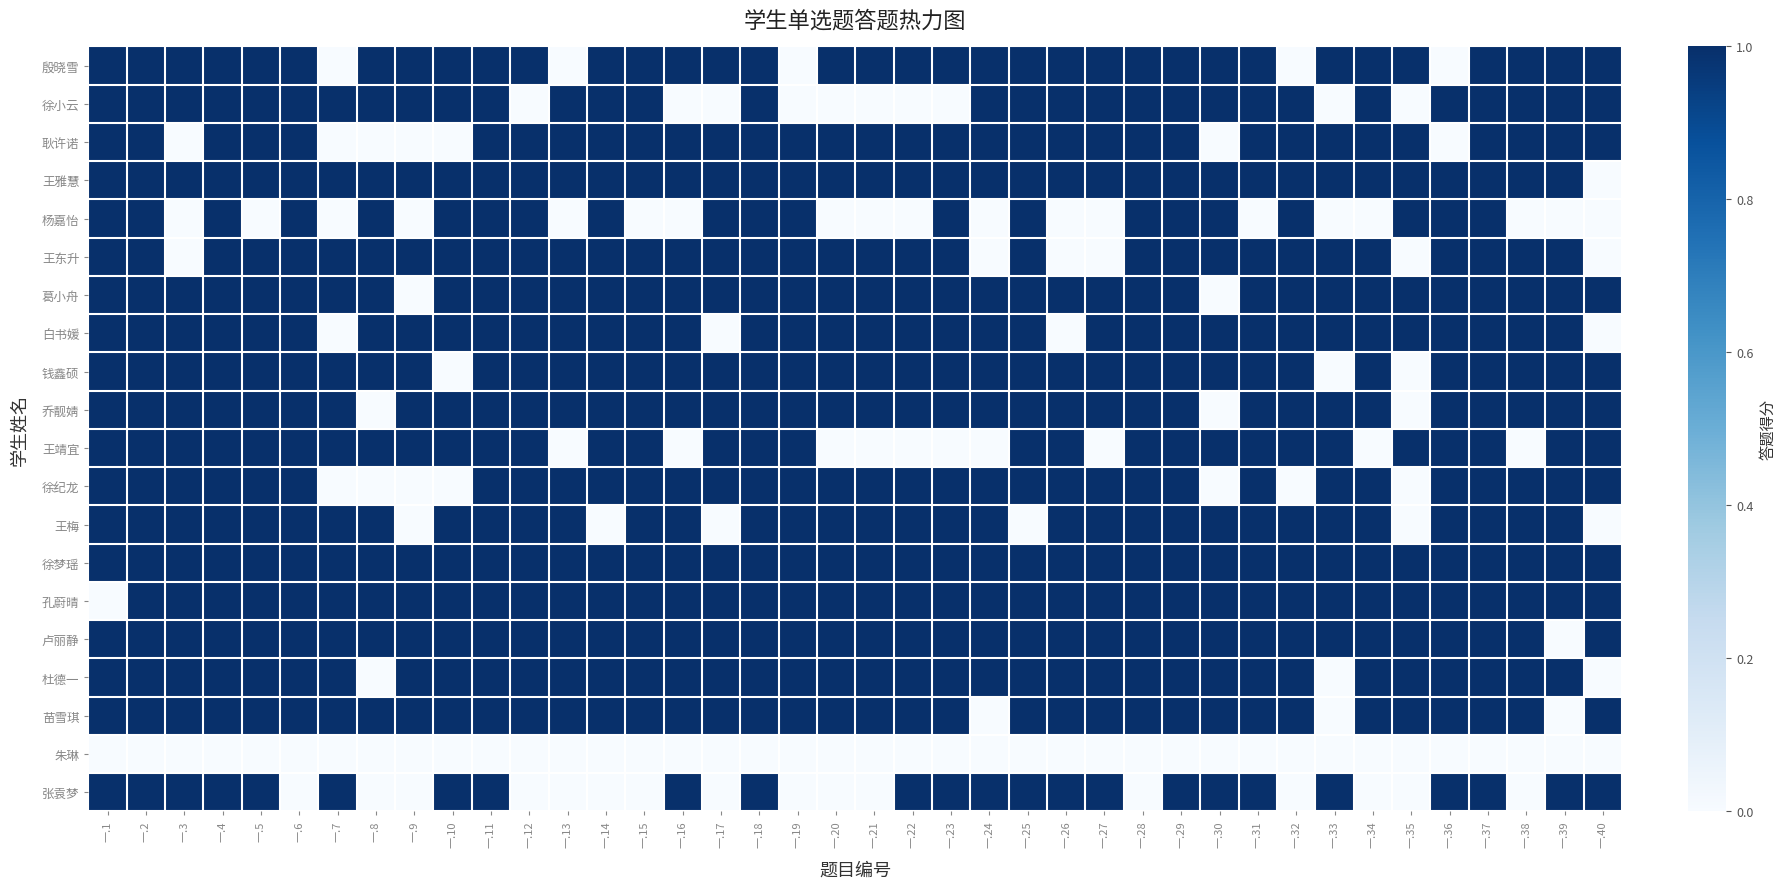

Reading left to right, what are all the values shown in this chart?

殷晓雪: 一.1=1	一.2=1	一.3=1	一.4=1	一.5=1	一.6=1	一.7=0	一.8=1	一.9=1	一.10=1	一.11=1	一.12=1	一.13=0	一.14=1	一.15=1	一.16=1	一.17=1	一.18=1	一.19=0	一.20=1	一.21=1	一.22=1	一.23=1	一.24=1	一.25=1	一.26=1	一.27=1	一.28=1	一.29=1	一.30=1	一.31=1	一.32=0	一.33=1	一.34=1	一.35=1	一.36=0	一.37=1	一.38=1	一.39=1	一.40=1
徐小云: 一.1=1	一.2=1	一.3=1	一.4=1	一.5=1	一.6=1	一.7=1	一.8=1	一.9=1	一.10=1	一.11=1	一.12=0	一.13=1	一.14=1	一.15=1	一.16=0	一.17=0	一.18=1	一.19=0	一.20=0	一.21=0	一.22=0	一.23=0	一.24=1	一.25=1	一.26=1	一.27=1	一.28=1	一.29=1	一.30=1	一.31=1	一.32=1	一.33=0	一.34=1	一.35=0	一.36=1	一.37=1	一.38=1	一.39=1	一.40=1
耿许诺: 一.1=1	一.2=1	一.3=0	一.4=1	一.5=1	一.6=1	一.7=0	一.8=0	一.9=0	一.10=0	一.11=1	一.12=1	一.13=1	一.14=1	一.15=1	一.16=1	一.17=1	一.18=1	一.19=1	一.20=1	一.21=1	一.22=1	一.23=1	一.24=1	一.25=1	一.26=1	一.27=1	一.28=1	一.29=1	一.30=0	一.31=1	一.32=1	一.33=1	一.34=1	一.35=1	一.36=0	一.37=1	一.38=1	一.39=1	一.40=1
王雅慧: 一.1=1	一.2=1	一.3=1	一.4=1	一.5=1	一.6=1	一.7=1	一.8=1	一.9=1	一.10=1	一.11=1	一.12=1	一.13=1	一.14=1	一.15=1	一.16=1	一.17=1	一.18=1	一.19=1	一.20=1	一.21=1	一.22=1	一.23=1	一.24=1	一.25=1	一.26=1	一.27=1	一.28=1	一.29=1	一.30=1	一.31=1	一.32=1	一.33=1	一.34=1	一.35=1	一.36=1	一.37=1	一.38=1	一.39=1	一.40=0
杨嘉怡: 一.1=1	一.2=1	一.3=0	一.4=1	一.5=0	一.6=1	一.7=0	一.8=1	一.9=0	一.10=1	一.11=1	一.12=1	一.13=0	一.14=1	一.15=0	一.16=0	一.17=1	一.18=1	一.19=1	一.20=0	一.21=0	一.22=0	一.23=1	一.24=0	一.25=1	一.26=0	一.27=0	一.28=1	一.29=1	一.30=1	一.31=0	一.32=1	一.33=0	一.34=0	一.35=1	一.36=1	一.37=1	一.38=0	一.39=0	一.40=0
王东升: 一.1=1	一.2=1	一.3=0	一.4=1	一.5=1	一.6=1	一.7=1	一.8=1	一.9=1	一.10=1	一.11=1	一.12=1	一.13=1	一.14=1	一.15=1	一.16=1	一.17=1	一.18=1	一.19=1	一.20=1	一.21=1	一.22=1	一.23=1	一.24=0	一.25=1	一.26=0	一.27=0	一.28=1	一.29=1	一.30=1	一.31=1	一.32=1	一.33=1	一.34=1	一.35=0	一.36=1	一.37=1	一.38=1	一.39=1	一.40=0
葛小舟: 一.1=1	一.2=1	一.3=1	一.4=1	一.5=1	一.6=1	一.7=1	一.8=1	一.9=0	一.10=1	一.11=1	一.12=1	一.13=1	一.14=1	一.15=1	一.16=1	一.17=1	一.18=1	一.19=1	一.20=1	一.21=1	一.22=1	一.23=1	一.24=1	一.25=1	一.26=1	一.27=1	一.28=1	一.29=1	一.30=0	一.31=1	一.32=1	一.33=1	一.34=1	一.35=1	一.36=1	一.37=1	一.38=1	一.39=1	一.40=1
白书媛: 一.1=1	一.2=1	一.3=1	一.4=1	一.5=1	一.6=1	一.7=0	一.8=1	一.9=1	一.10=1	一.11=1	一.12=1	一.13=1	一.14=1	一.15=1	一.16=1	一.17=0	一.18=1	一.19=1	一.20=1	一.21=1	一.22=1	一.23=1	一.24=1	一.25=1	一.26=0	一.27=1	一.28=1	一.29=1	一.30=1	一.31=1	一.32=1	一.33=1	一.34=1	一.35=1	一.36=1	一.37=1	一.38=1	一.39=1	一.40=0
钱鑫硕: 一.1=1	一.2=1	一.3=1	一.4=1	一.5=1	一.6=1	一.7=1	一.8=1	一.9=1	一.10=0	一.11=1	一.12=1	一.13=1	一.14=1	一.15=1	一.16=1	一.17=1	一.18=1	一.19=1	一.20=1	一.21=1	一.22=1	一.23=1	一.24=1	一.25=1	一.26=1	一.27=1	一.28=1	一.29=1	一.30=1	一.31=1	一.32=1	一.33=0	一.34=1	一.35=0	一.36=1	一.37=1	一.38=1	一.39=1	一.40=1
乔靓婧: 一.1=1	一.2=1	一.3=1	一.4=1	一.5=1	一.6=1	一.7=1	一.8=0	一.9=1	一.10=1	一.11=1	一.12=1	一.13=1	一.14=1	一.15=1	一.16=1	一.17=1	一.18=1	一.19=1	一.20=1	一.21=1	一.22=1	一.23=1	一.24=1	一.25=1	一.26=1	一.27=1	一.28=1	一.29=1	一.30=0	一.31=1	一.32=1	一.33=1	一.34=1	一.35=0	一.36=1	一.37=1	一.38=1	一.39=1	一.40=1
王靖宜: 一.1=1	一.2=1	一.3=1	一.4=1	一.5=1	一.6=1	一.7=1	一.8=1	一.9=1	一.10=1	一.11=1	一.12=1	一.13=0	一.14=1	一.15=1	一.16=0	一.17=1	一.18=1	一.19=1	一.20=0	一.21=0	一.22=0	一.23=0	一.24=0	一.25=1	一.26=1	一.27=0	一.28=1	一.29=1	一.30=1	一.31=1	一.32=1	一.33=1	一.34=0	一.35=1	一.36=1	一.37=1	一.38=0	一.39=1	一.40=1
徐纪龙: 一.1=1	一.2=1	一.3=1	一.4=1	一.5=1	一.6=1	一.7=0	一.8=0	一.9=0	一.10=0	一.11=1	一.12=1	一.13=1	一.14=1	一.15=1	一.16=1	一.17=1	一.18=1	一.19=1	一.20=1	一.21=1	一.22=1	一.23=1	一.24=1	一.25=1	一.26=1	一.27=1	一.28=1	一.29=1	一.30=0	一.31=1	一.32=0	一.33=1	一.34=1	一.35=0	一.36=1	一.37=1	一.38=1	一.39=1	一.40=1
王梅: 一.1=1	一.2=1	一.3=1	一.4=1	一.5=1	一.6=1	一.7=1	一.8=1	一.9=0	一.10=1	一.11=1	一.12=1	一.13=1	一.14=0	一.15=1	一.16=1	一.17=0	一.18=1	一.19=1	一.20=1	一.21=1	一.22=1	一.23=1	一.24=1	一.25=0	一.26=1	一.27=1	一.28=1	一.29=1	一.30=1	一.31=1	一.32=1	一.33=1	一.34=1	一.35=0	一.36=1	一.37=1	一.38=1	一.39=1	一.40=0
徐梦瑶: 一.1=1	一.2=1	一.3=1	一.4=1	一.5=1	一.6=1	一.7=1	一.8=1	一.9=1	一.10=1	一.11=1	一.12=1	一.13=1	一.14=1	一.15=1	一.16=1	一.17=1	一.18=1	一.19=1	一.20=1	一.21=1	一.22=1	一.23=1	一.24=1	一.25=1	一.26=1	一.27=1	一.28=1	一.29=1	一.30=1	一.31=1	一.32=1	一.33=1	一.34=1	一.35=1	一.36=1	一.37=1	一.38=1	一.39=1	一.40=1
孔蔚晴: 一.1=0	一.2=1	一.3=1	一.4=1	一.5=1	一.6=1	一.7=1	一.8=1	一.9=1	一.10=1	一.11=1	一.12=1	一.13=1	一.14=1	一.15=1	一.16=1	一.17=1	一.18=1	一.19=1	一.20=1	一.21=1	一.22=1	一.23=1	一.24=1	一.25=1	一.26=1	一.27=1	一.28=1	一.29=1	一.30=1	一.31=1	一.32=1	一.33=1	一.34=1	一.35=1	一.36=1	一.37=1	一.38=1	一.39=1	一.40=1
卢丽静: 一.1=1	一.2=1	一.3=1	一.4=1	一.5=1	一.6=1	一.7=1	一.8=1	一.9=1	一.10=1	一.11=1	一.12=1	一.13=1	一.14=1	一.15=1	一.16=1	一.17=1	一.18=1	一.19=1	一.20=1	一.21=1	一.22=1	一.23=1	一.24=1	一.25=1	一.26=1	一.27=1	一.28=1	一.29=1	一.30=1	一.31=1	一.32=1	一.33=1	一.34=1	一.35=1	一.36=1	一.37=1	一.38=1	一.39=0	一.40=1
杜德一: 一.1=1	一.2=1	一.3=1	一.4=1	一.5=1	一.6=1	一.7=1	一.8=0	一.9=1	一.10=1	一.11=1	一.12=1	一.13=1	一.14=1	一.15=1	一.16=1	一.17=1	一.18=1	一.19=1	一.20=1	一.21=1	一.22=1	一.23=1	一.24=1	一.25=1	一.26=1	一.27=1	一.28=1	一.29=1	一.30=1	一.31=1	一.32=1	一.33=0	一.34=1	一.35=1	一.36=1	一.37=1	一.38=1	一.39=1	一.40=0
苗雪琪: 一.1=1	一.2=1	一.3=1	一.4=1	一.5=1	一.6=1	一.7=1	一.8=1	一.9=1	一.10=1	一.11=1	一.12=1	一.13=1	一.14=1	一.15=1	一.16=1	一.17=1	一.18=1	一.19=1	一.20=1	一.21=1	一.22=1	一.23=1	一.24=0	一.25=1	一.26=1	一.27=1	一.28=1	一.29=1	一.30=1	一.31=1	一.32=1	一.33=0	一.34=1	一.35=1	一.36=1	一.37=1	一.38=1	一.39=0	一.40=1
朱琳: 一.1=0	一.2=0	一.3=0	一.4=0	一.5=0	一.6=0	一.7=0	一.8=0	一.9=0	一.10=0	一.11=0	一.12=0	一.13=0	一.14=0	一.15=0	一.16=0	一.17=0	一.18=0	一.19=0	一.20=0	一.21=0	一.22=0	一.23=0	一.24=0	一.25=0	一.26=0	一.27=0	一.28=0	一.29=0	一.30=0	一.31=0	一.32=0	一.33=0	一.34=0	一.35=0	一.36=0	一.37=0	一.38=0	一.39=0	一.40=0
张袁梦: 一.1=1	一.2=1	一.3=1	一.4=1	一.5=1	一.6=0	一.7=1	一.8=0	一.9=0	一.10=1	一.11=1	一.12=0	一.13=0	一.14=0	一.15=0	一.16=1	一.17=0	一.18=1	一.19=0	一.20=0	一.21=0	一.22=1	一.23=1	一.24=1	一.25=1	一.26=1	一.27=1	一.28=0	一.29=1	一.30=1	一.31=1	一.32=0	一.33=1	一.34=0	一.35=0	一.36=1	一.37=1	一.38=0	一.39=1	一.40=1